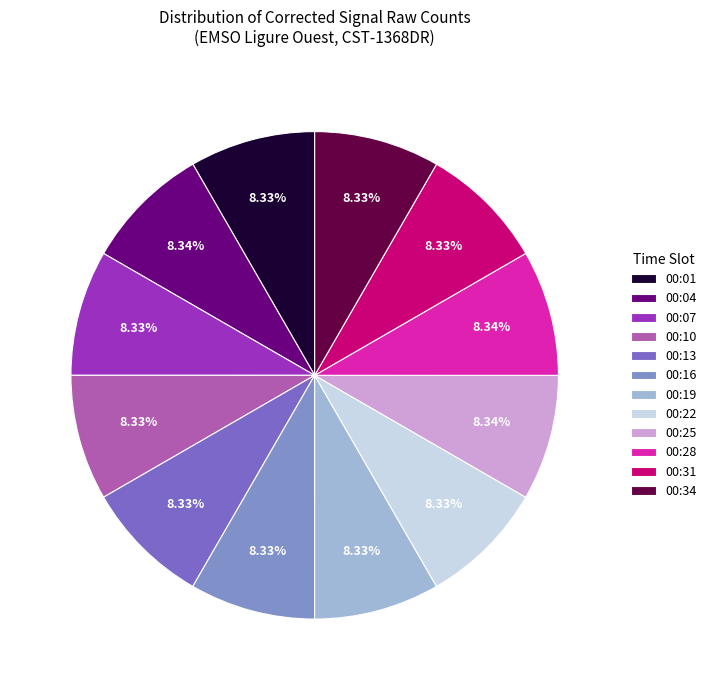

The 00:28 slice represents 8% of the pie. True or false?

True